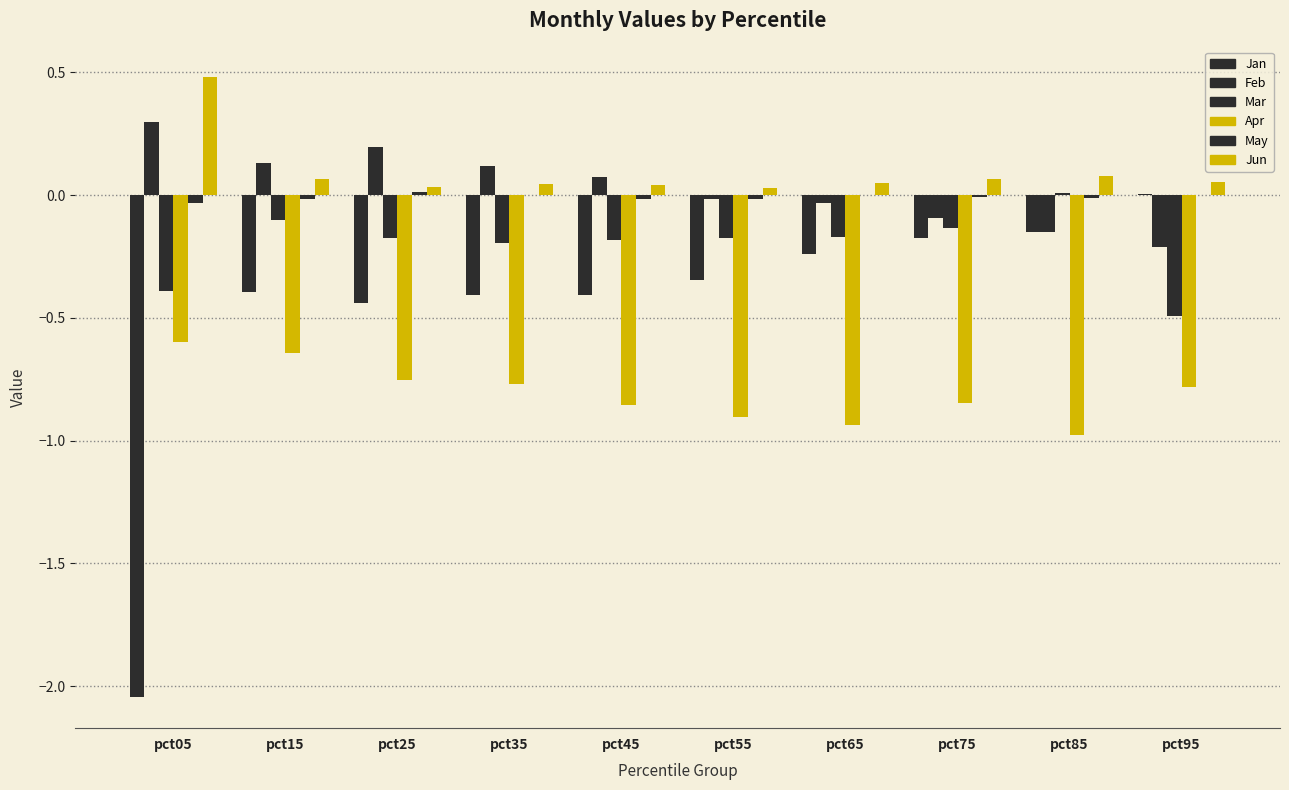

What is the average value of the Jan series?

-0.5